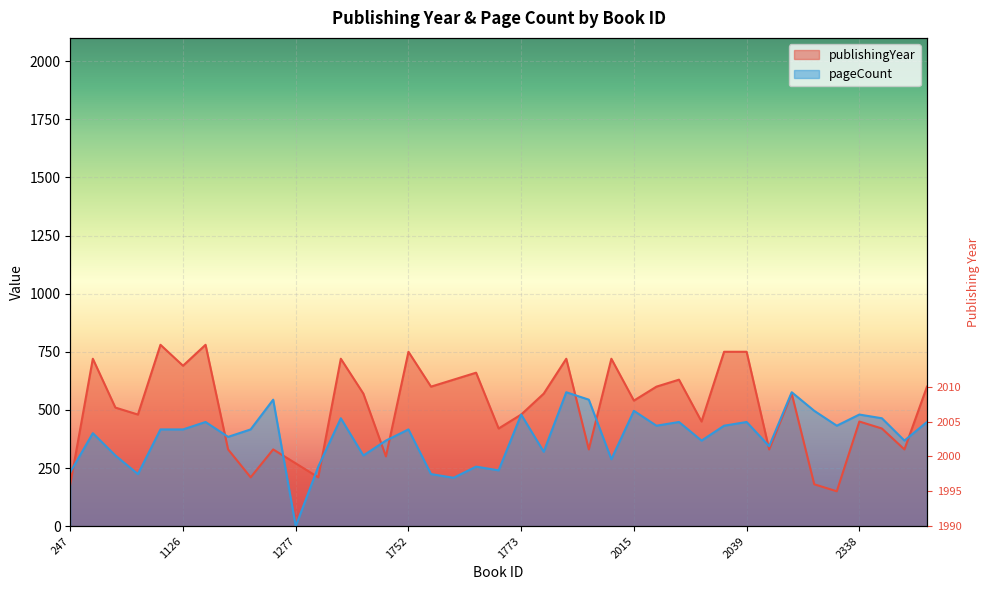

What is the difference between the publishingYear values at 254 and 405?

240